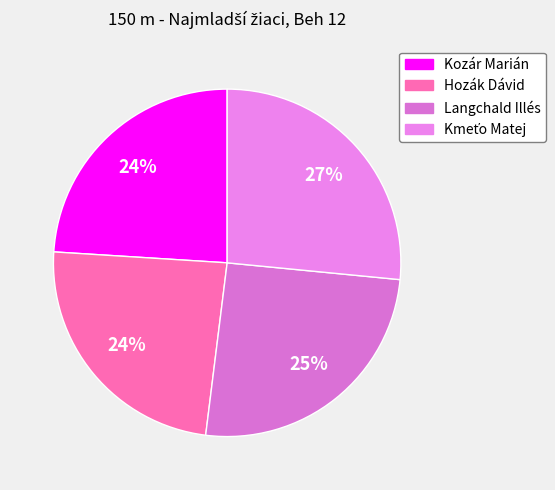

Which category has the biggest portion of the pie?

Kmeťo Matej